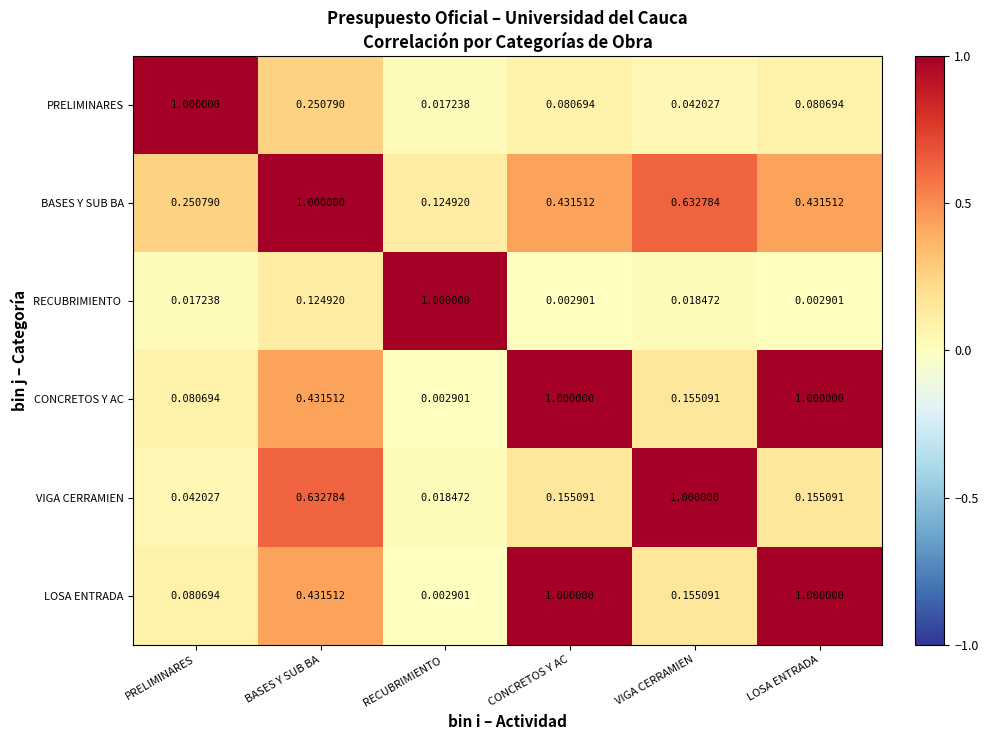

Count the number of categories in the chart.

6